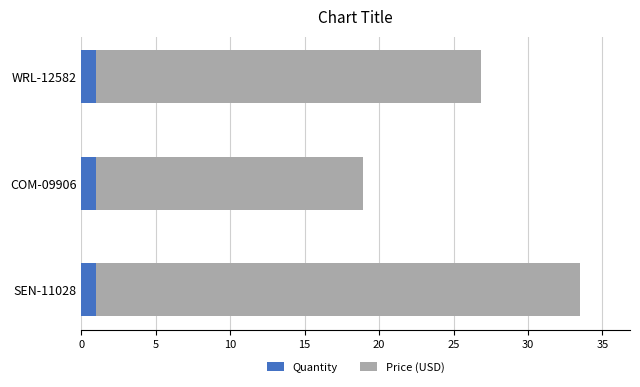

What is the maximum value for Quantity?

1.0